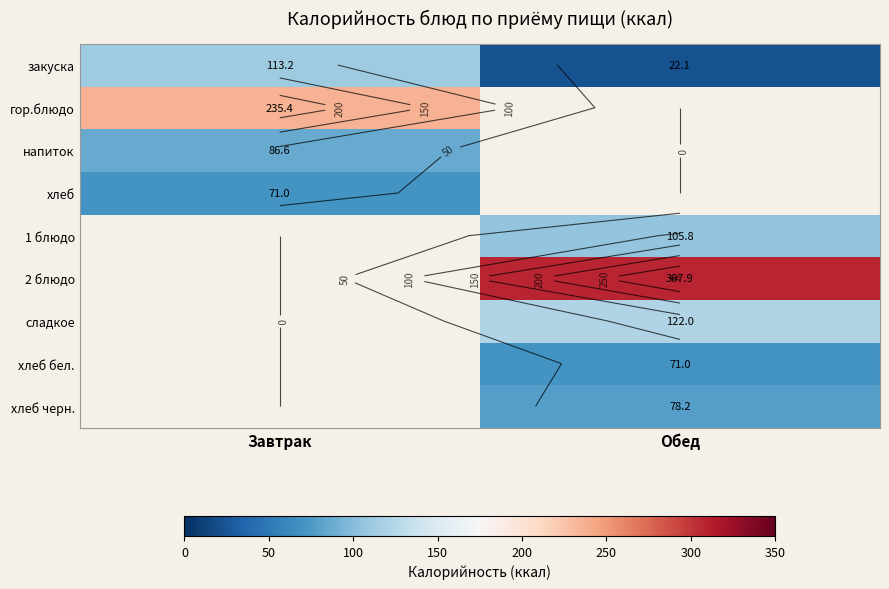

At Обед, list the series in order from smallest to largest.

закуска, гор.блюдо, напиток, хлеб, хлеб бел., хлеб черн., 1 блюдо, сладкое, 2 блюдо